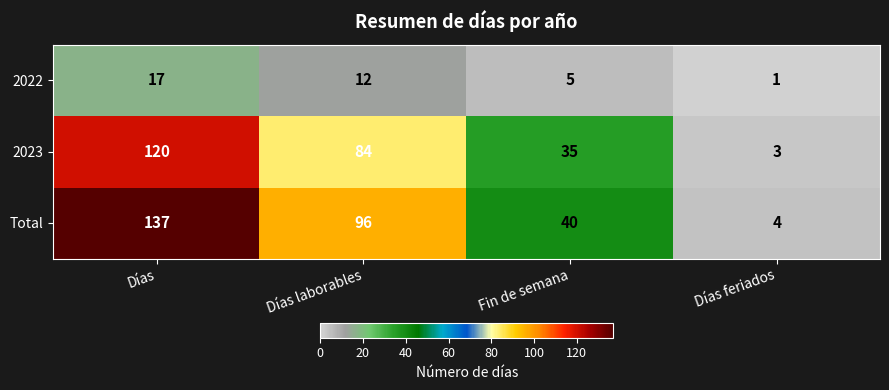

The 2022 series shows 1 at Días feriados. True or false?

True